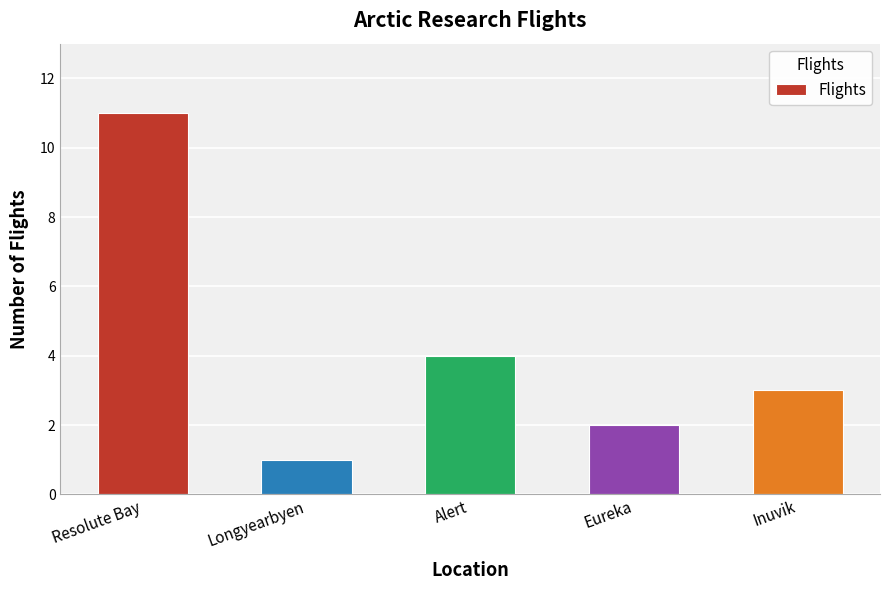

Reading left to right, transcribe all the data shown in this chart.

Resolute Bay=11	Longyearbyen=1	Alert=4	Eureka=2	Inuvik=3